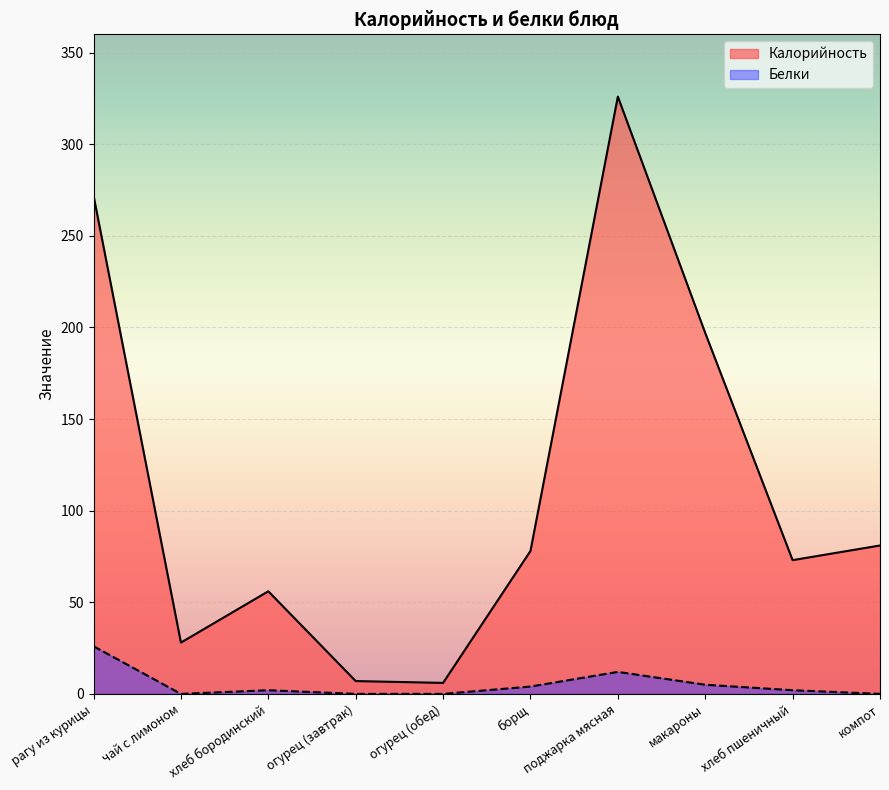

Does the chart display data point markers on the line(s)?

No